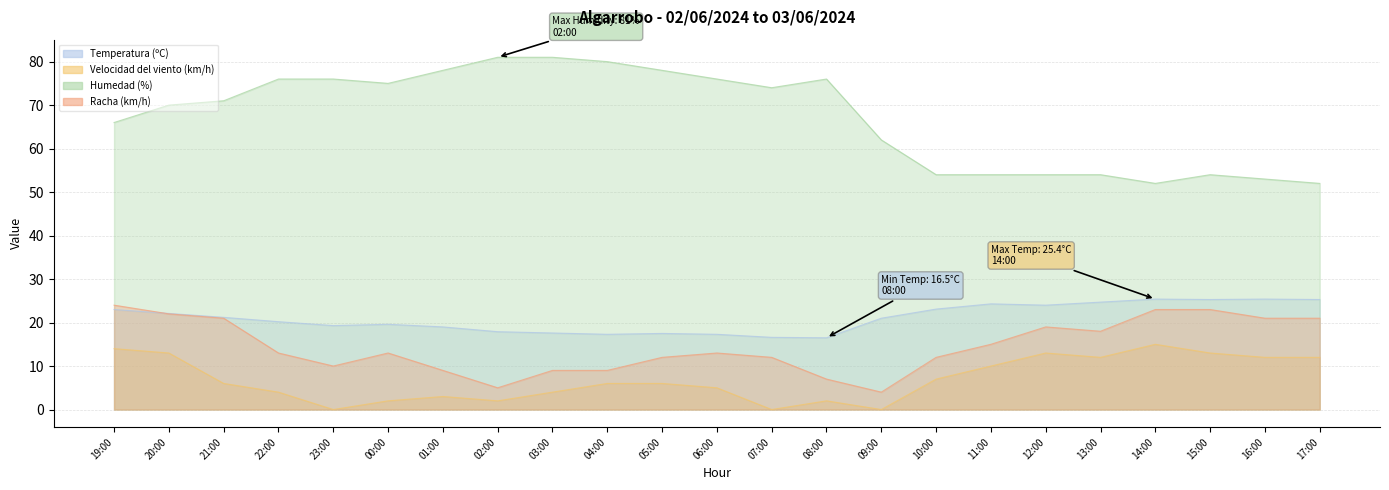

What is the sum of all Temperatura (ºC) values?

483.6